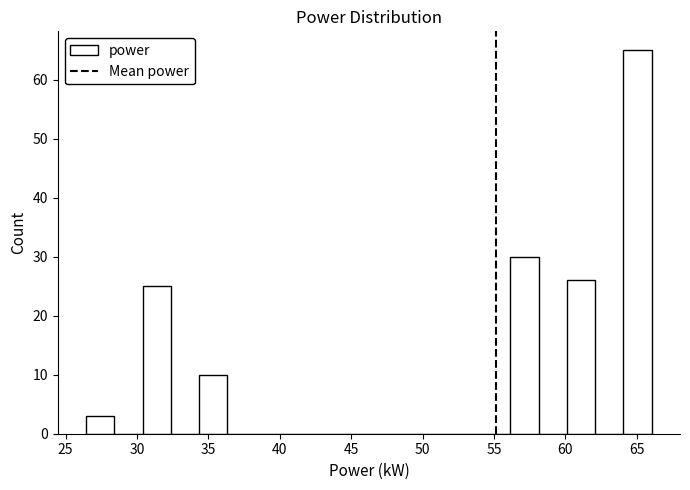

Around what value on the x-axis is the tallest bar? Give the approximate position of its centre, as read against the axis.

65.0